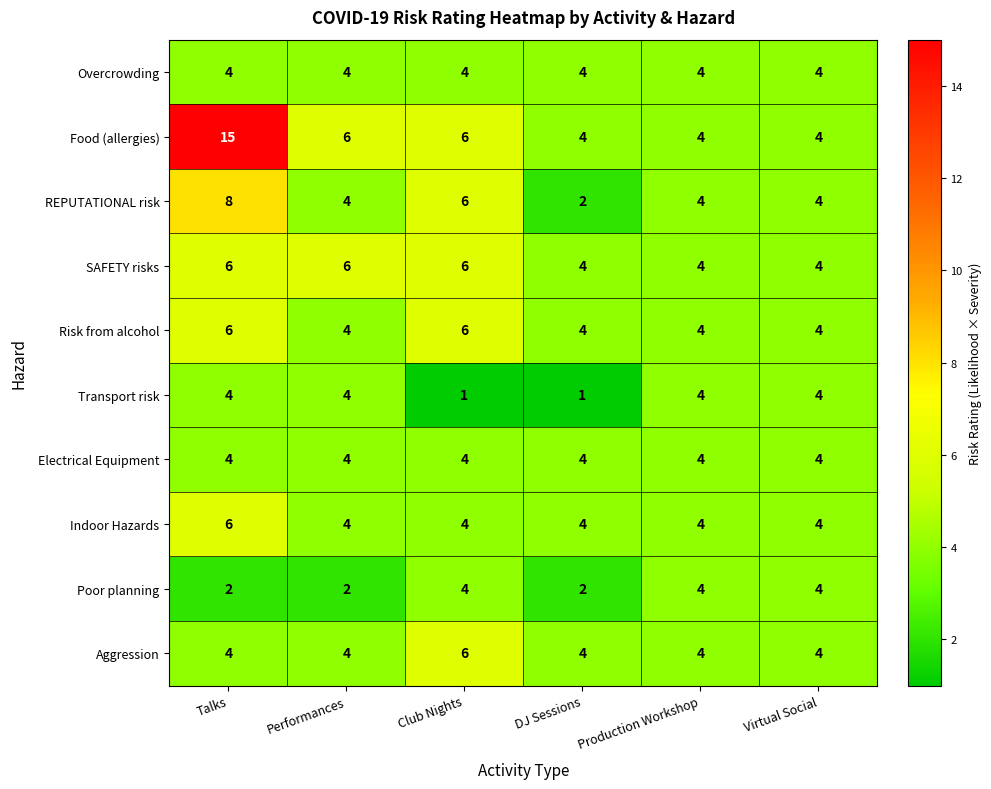

Count the SAFETY risks values in the range 4 to 6.

6